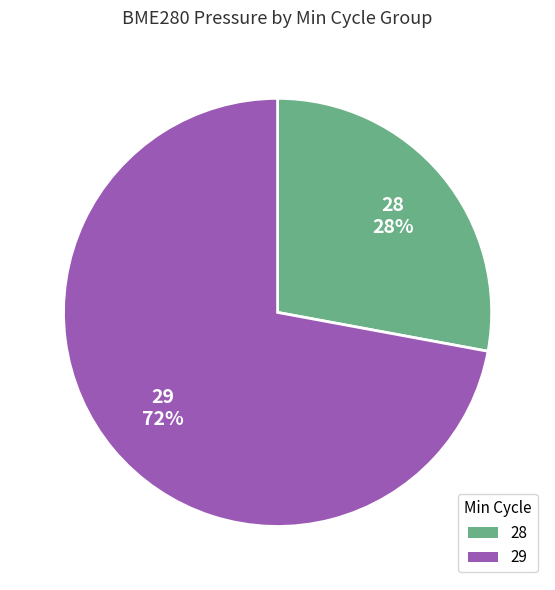

What is the smallest slice in the pie chart?

28